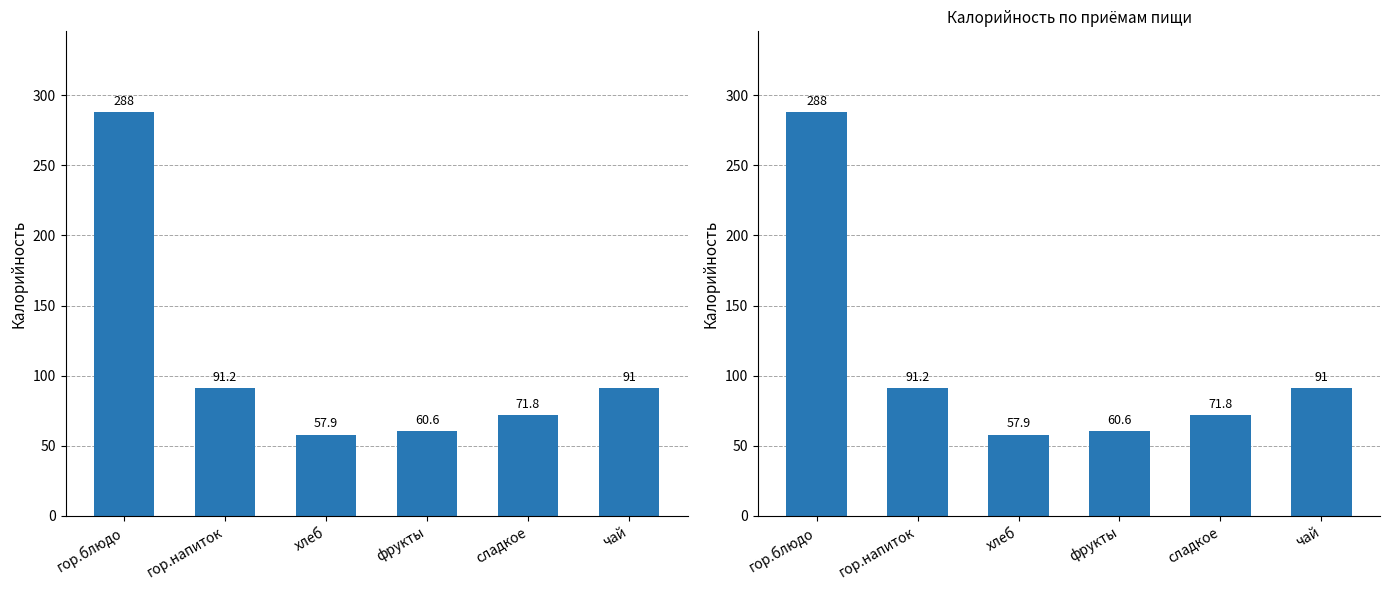

List the labels in order of value, largest first.

гор.блюдо, гор.напиток, чай, сладкое, фрукты, хлеб